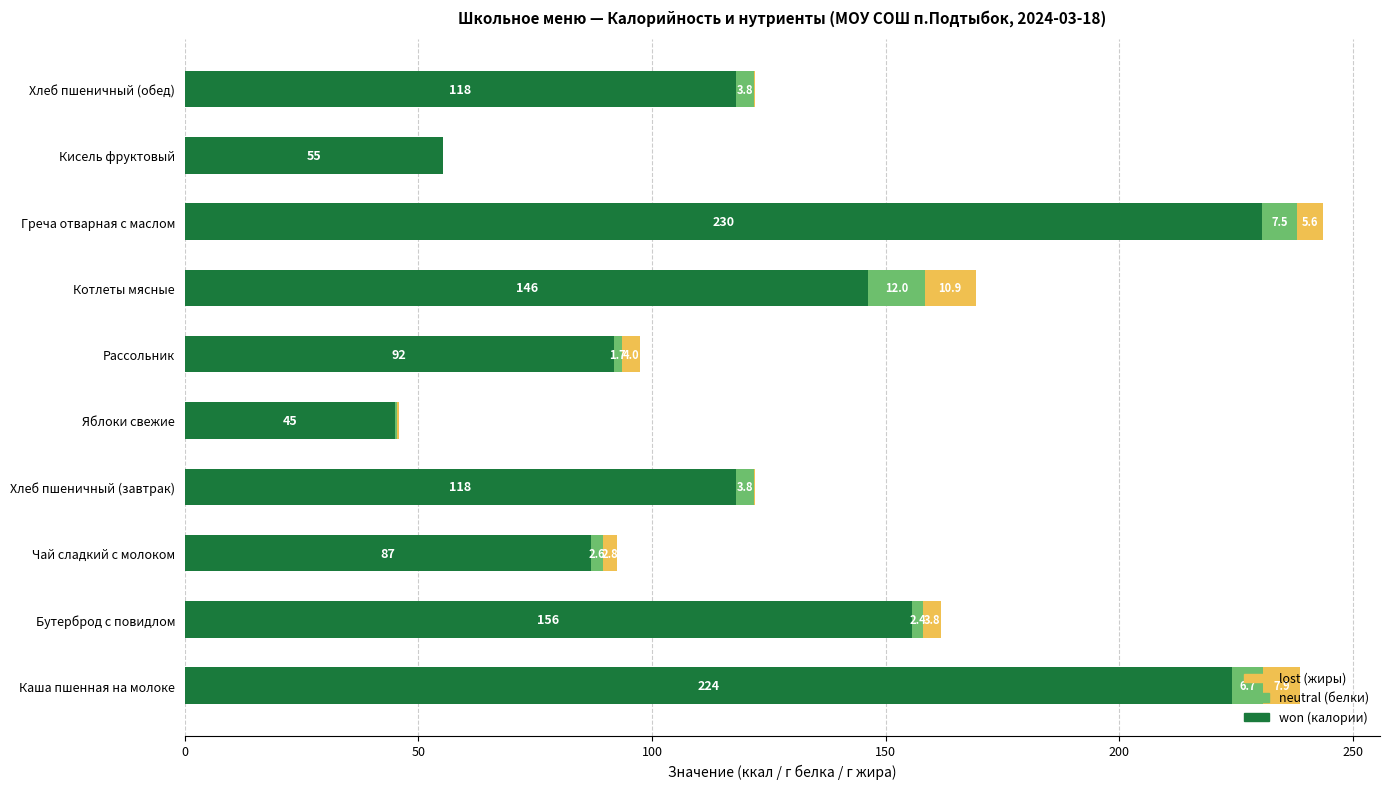

At which category is the sum across all series the highest?

Греча отварная с маслом